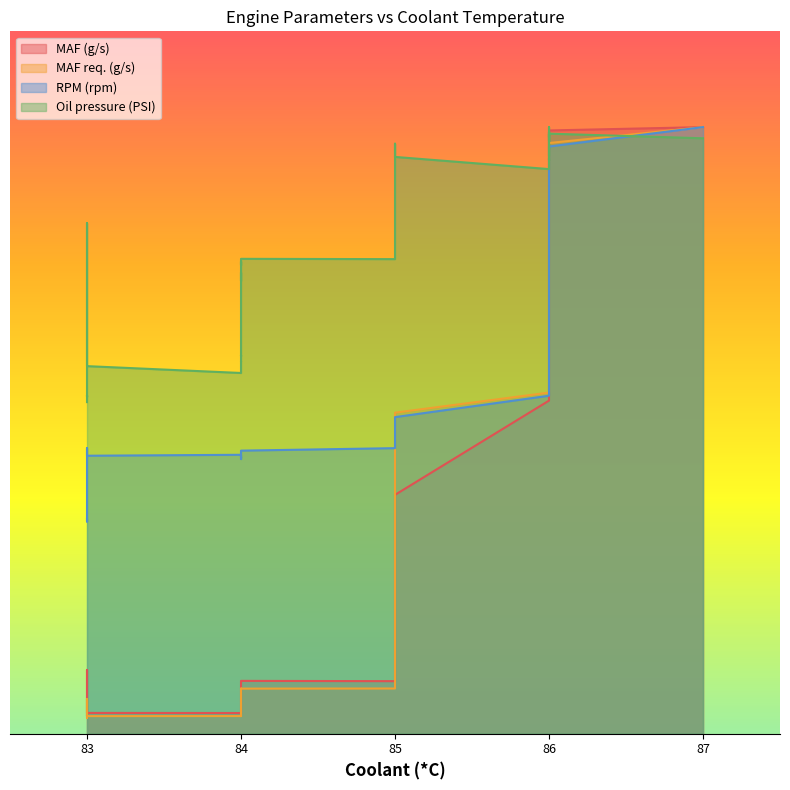

Reading right to left, list all the values displayed in this chart.

MAF (g/s): 87=380.0	86=377.9	86=371.9	86=358.4	86=349.1	86=339.5	86=325.3	86=313.0	86=304.0	86=286.7	86=268.0	86=259.3	86=241.2	86=208.7	85=149.6	85=114.4	85=75.7	85=35.9	85=32.8	85=32.9	84=33.1	84=32.9	84=31.8	84=31.1	84=29.6	84=25.4	84=20.4	84=16.0	84=14.6	84=13.4	84=13.1	84=13.0	84=13.0	83=13.0	83=13.1	83=39.9	83=11.6	83=11.7	83=11.7	83=11.5
MAF req. (g/s): 87=380.0	86=370.0	86=356.4	86=346.3	86=335.1	86=321.9	86=309.4	86=294.9	86=283.3	86=269.7	86=255.5	86=243.0	86=230.0	86=213.7	85=201.1	85=191.3	85=184.5	85=41.5	85=29.7	85=28.3	84=28.2	84=28.3	84=28.2	84=27.4	84=26.8	84=24.1	84=20.5	84=16.0	84=13.3	84=12.3	84=11.0	84=11.1	84=11.0	83=11.0	83=11.1	83=12.5	83=21.6	83=9.9	83=9.9	83=9.9
RPM (rpm): 87=380.0	86=367.8	86=354.8	86=346.1	86=333.8	86=321.5	86=306.5	86=292.3	86=281.1	86=266.7	86=252.6	86=241.6	86=226.0	86=211.7	85=198.3	85=190.7	85=184.7	85=181.5	85=179.7	85=178.9	84=177.3	84=176.7	84=175.7	84=174.4	84=173.4	84=173.5	84=172.2	84=172.2	84=172.1	84=173.2	84=173.1	84=174.0	84=174.7	83=174.1	83=178.8	83=155.3	83=132.9	83=133.0	83=134.0	83=134.6
Oil pressure (PSI): 87=373.0	86=375.9	86=373.6	86=374.3	86=375.8	86=371.1	86=377.0	86=372.2	86=362.0	86=380.0	86=361.6	86=359.2	86=360.4	86=353.7	85=361.3	85=369.6	85=326.8	85=300.9	85=297.3	85=297.3	84=297.5	84=293.5	84=295.8	84=292.7	84=283.7	84=289.0	84=262.1	84=236.7	84=237.2	84=237.2	84=233.3	84=233.4	84=226.0	83=230.3	83=319.9	83=229.5	83=211.2	83=211.8	83=212.0	83=207.7